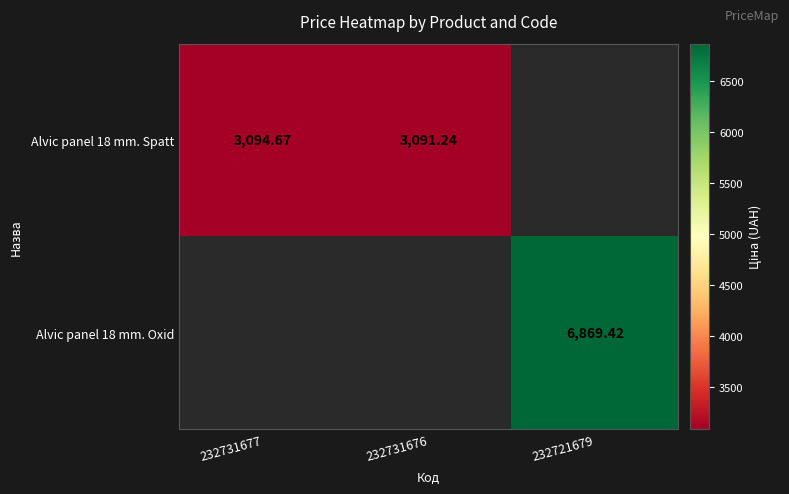

The Alvic panel 18 mm. Oxid series shows 12072.4 at 232721679. True or false?

False